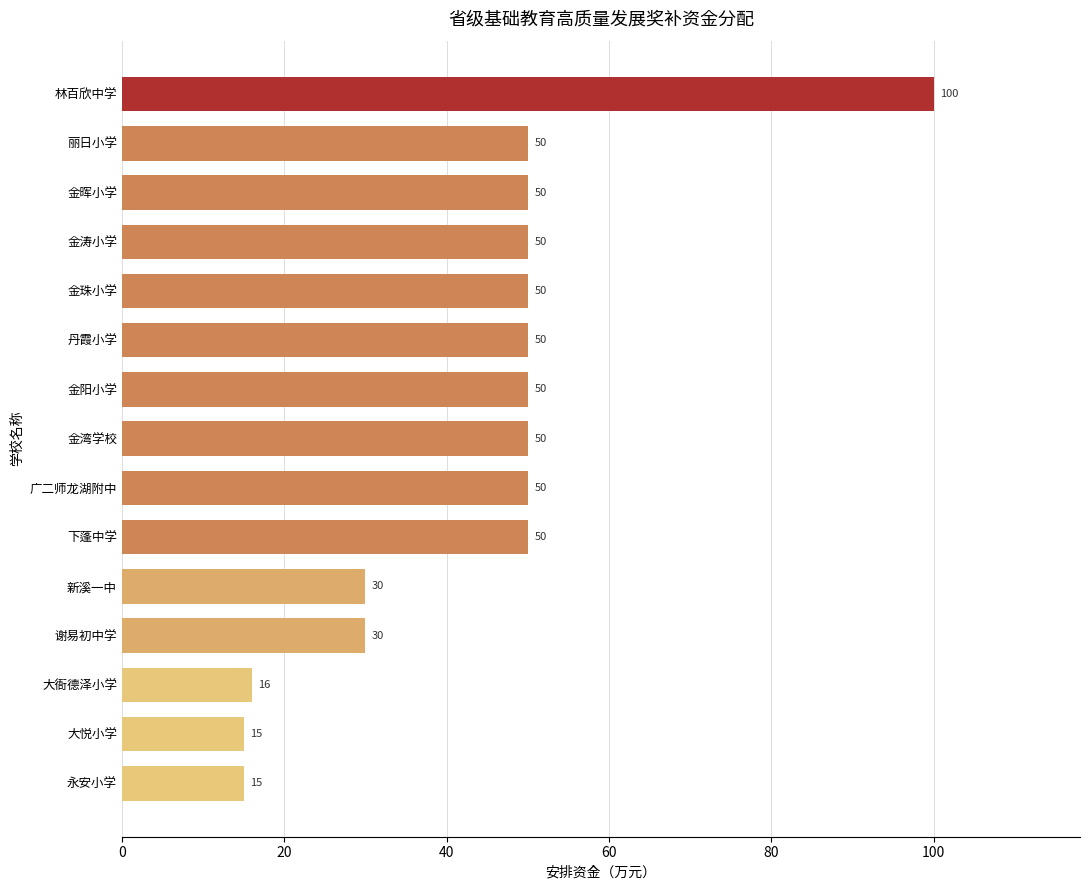

What is the greatest value displayed?

100